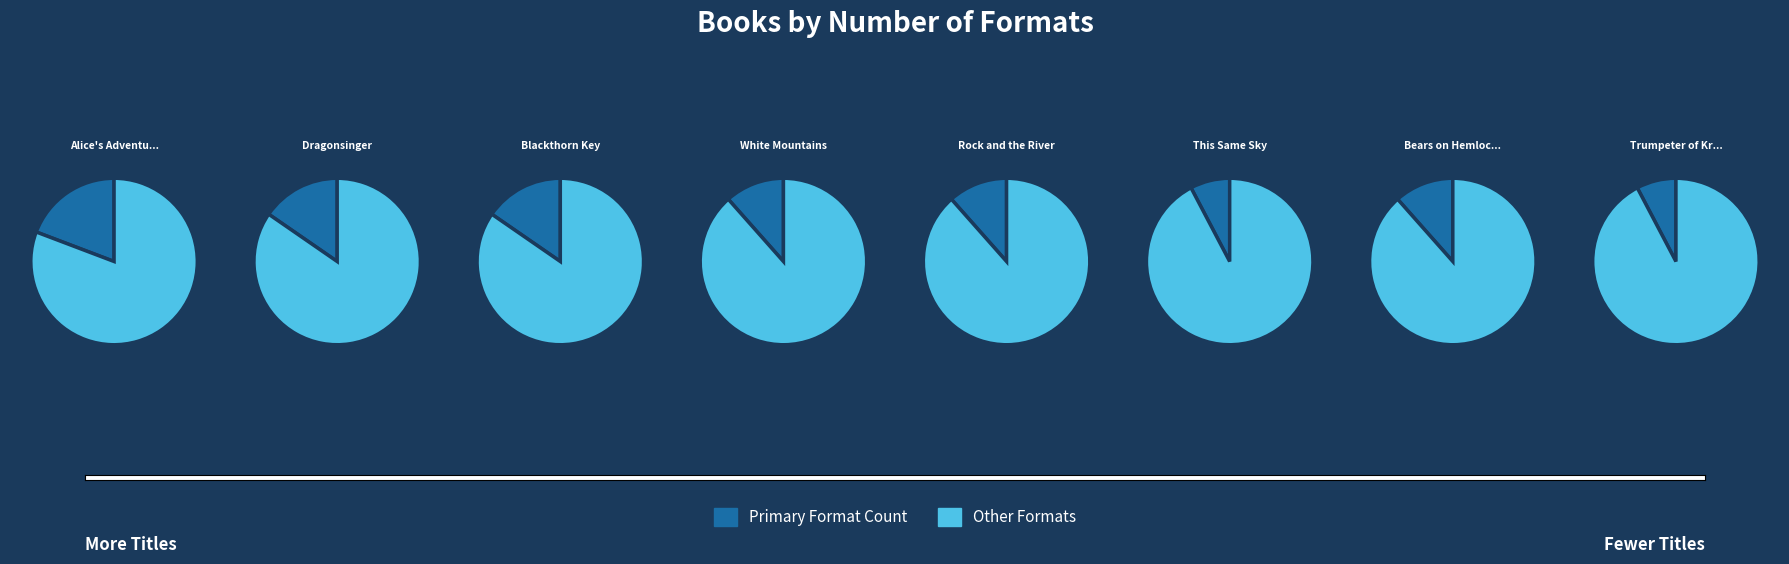

What is the total percentage of This Same Sky and Rock and the River?

19.2%